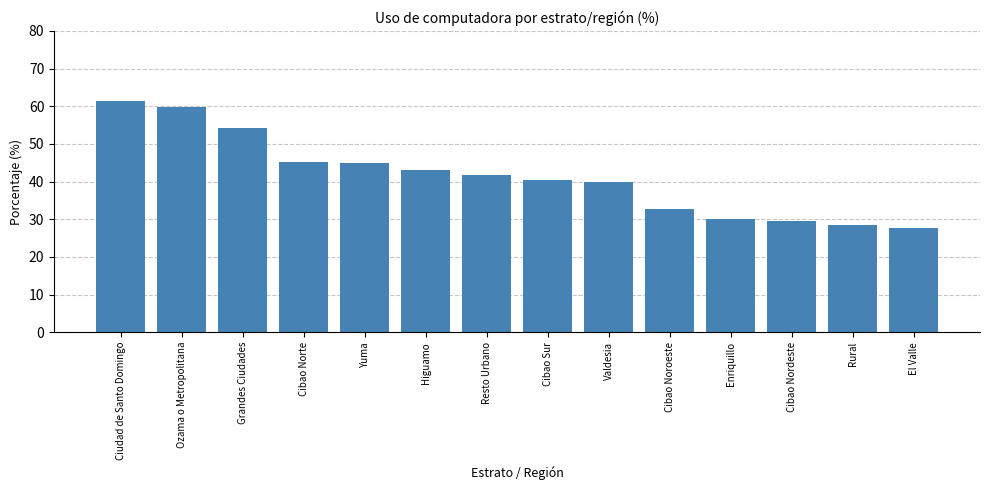

What is the label of the 4th bar from the right?

Enriquillo